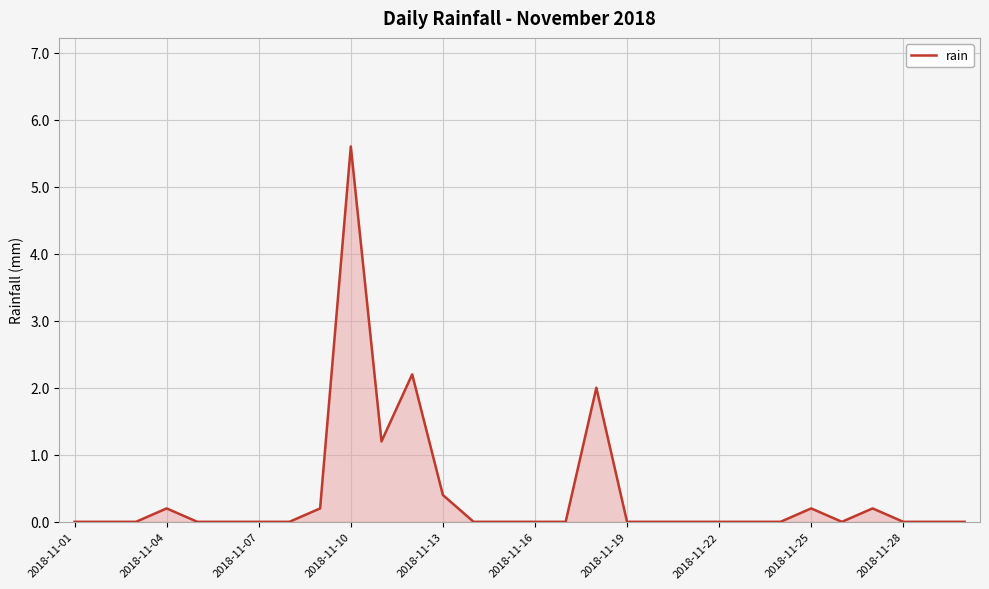

What is the difference between the maximum and minimum values?

5.6